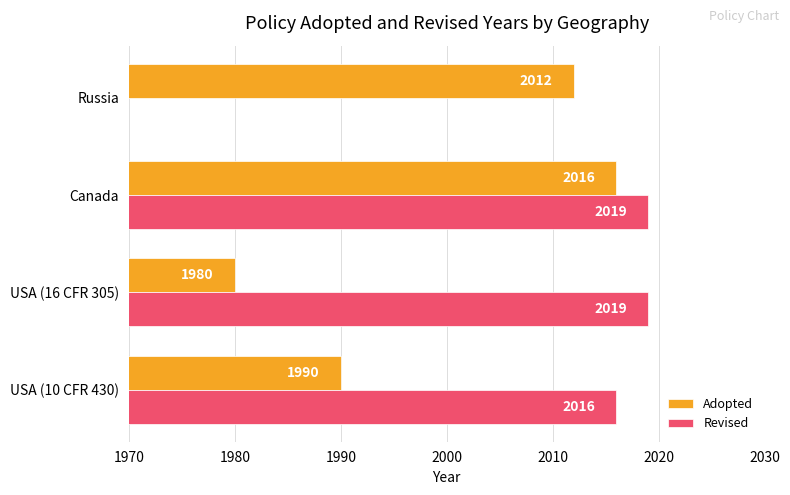

Rank the series at Russia from highest to lowest value.

Adopted, Revised